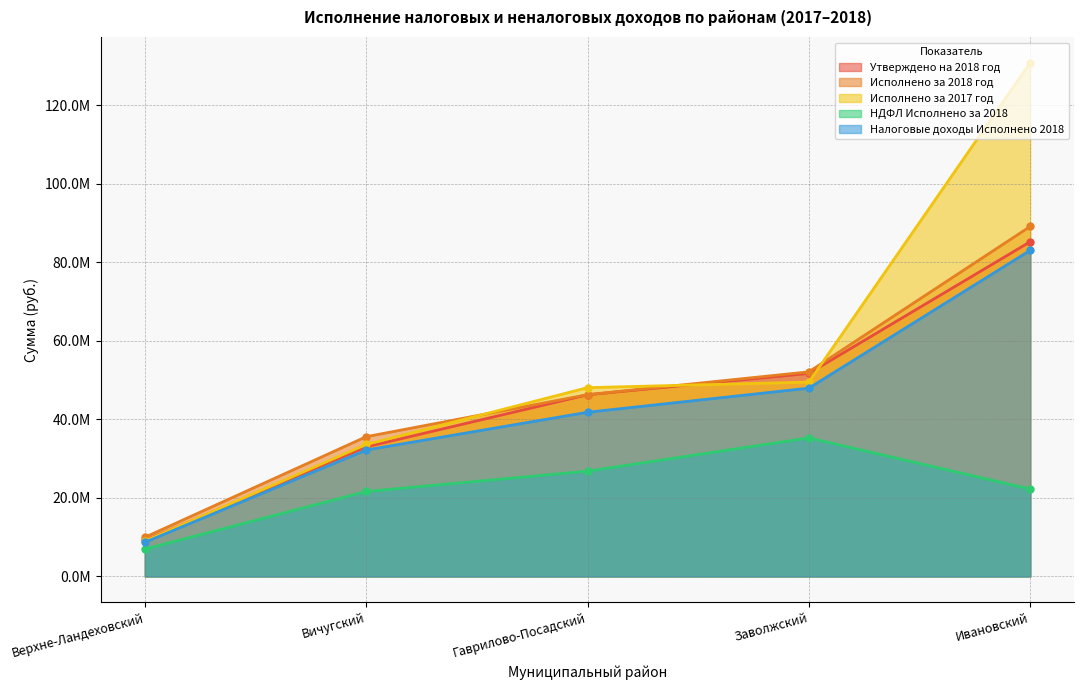

What position from the right is Вичугский?

4